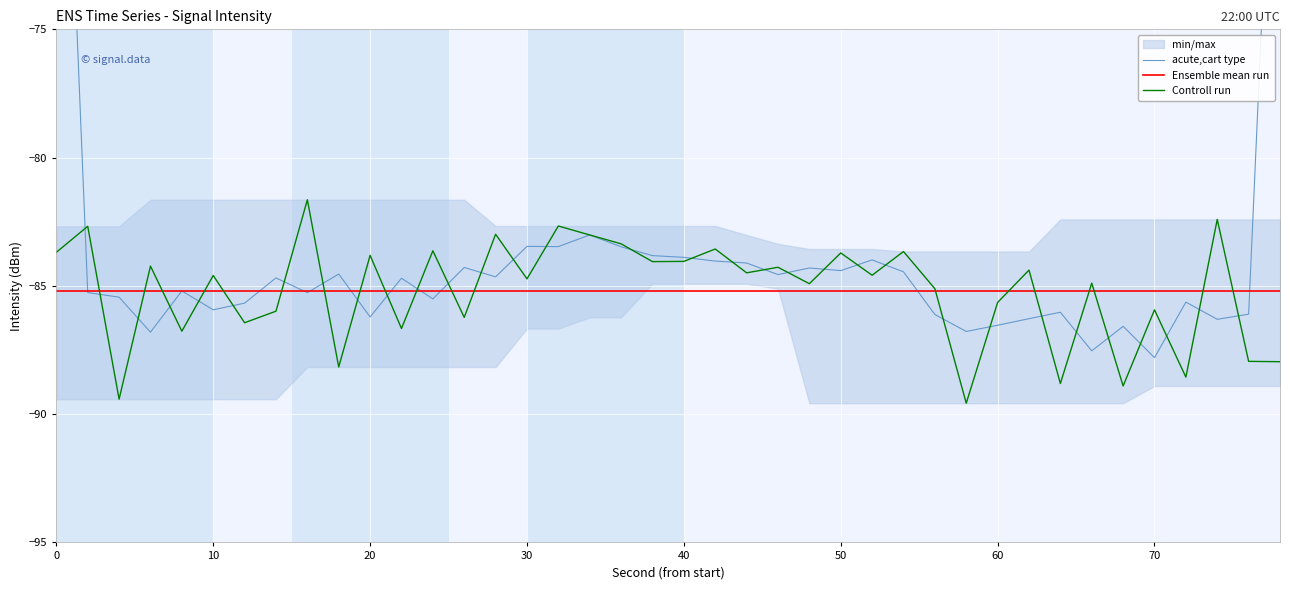

In acute,cart type, how many points are higher than both neighbors (excluding endpoints)?

12